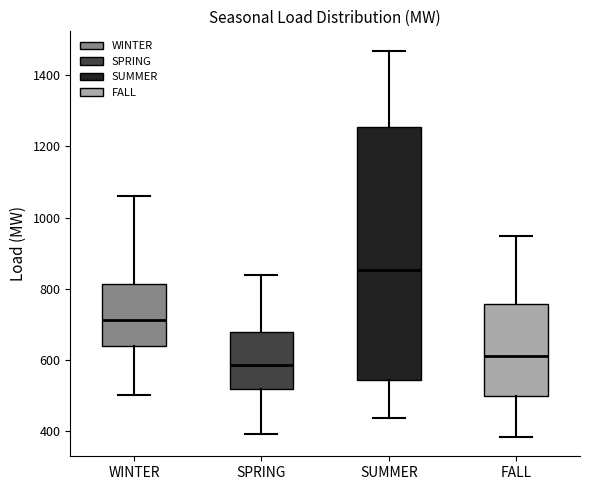

Reading left to right, read every box against the y-axis: the position of its median line, the range the box covers, and the ends of its whiskers. The values are not printed on the chart, so give them approximately, as read against the axis.

WINTER: median 720, box 640 to 820, whiskers 500 to 1060
SPRING: median 580, box 520 to 680, whiskers 400 to 840
SUMMER: median 860, box 540 to 1260, whiskers 440 to 1460
FALL: median 620, box 500 to 760, whiskers 380 to 940